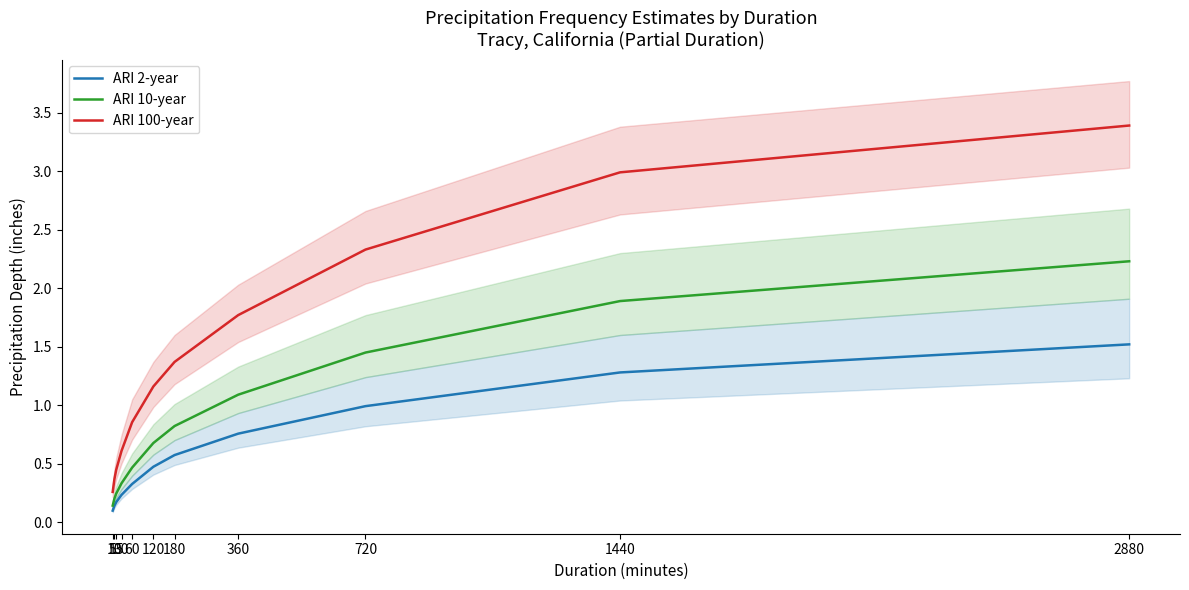

What is the value of the ARI 100-year point at the 9th from the left?

2.3